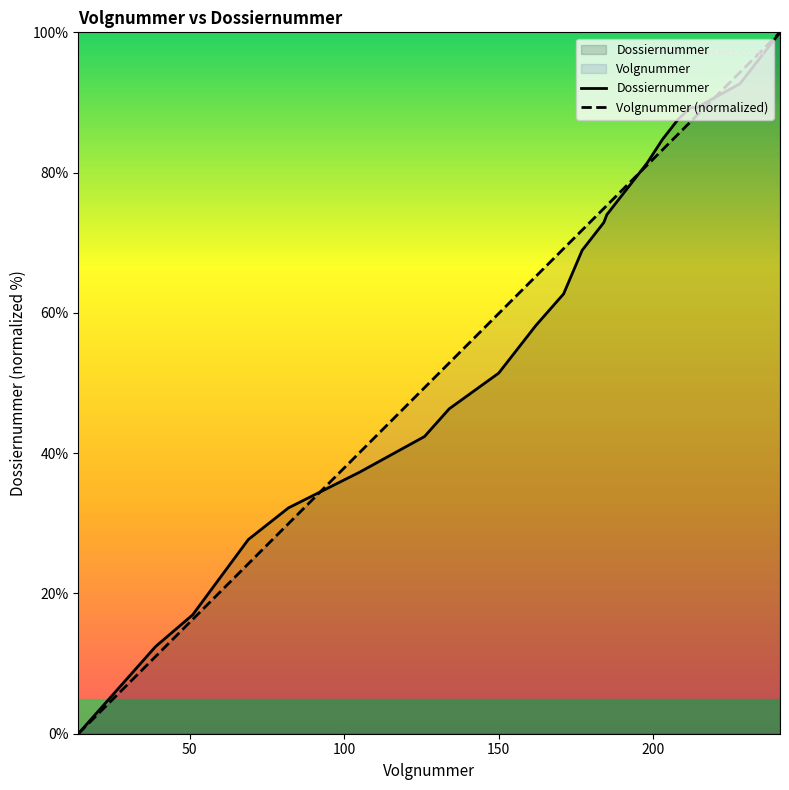

Where does the Dossiernummer series first go above 76?

190